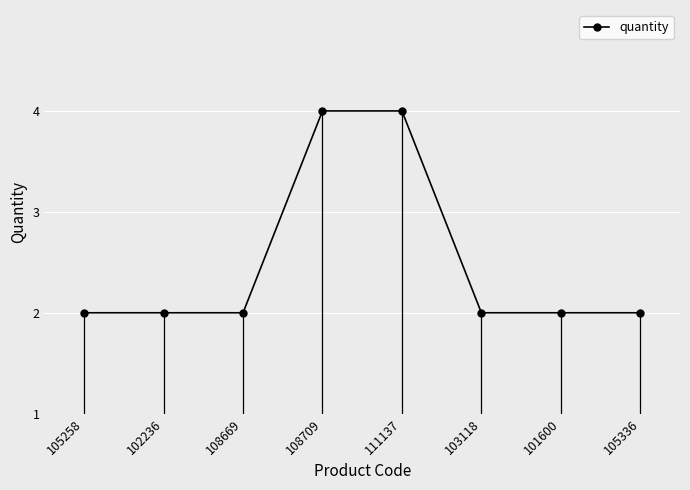

Is it true that the value at 103118 is 2?

True